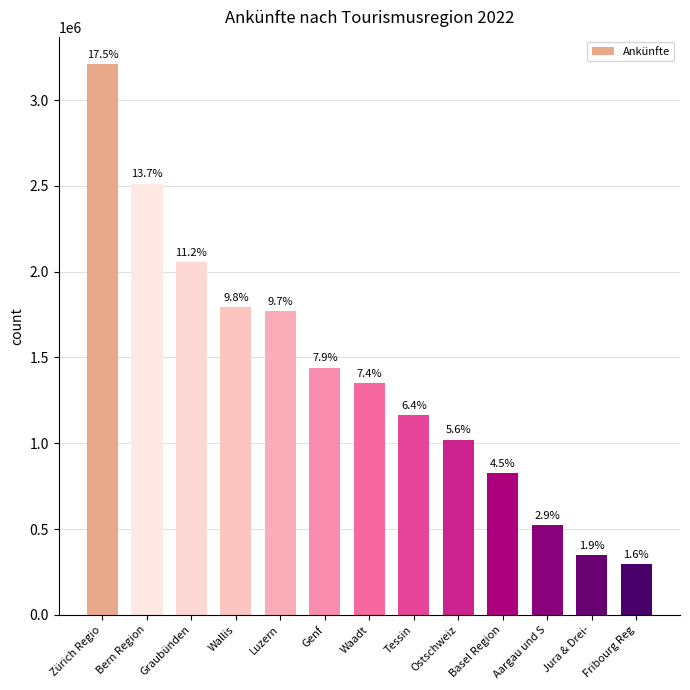

What is the minimum value shown in the chart?

296213